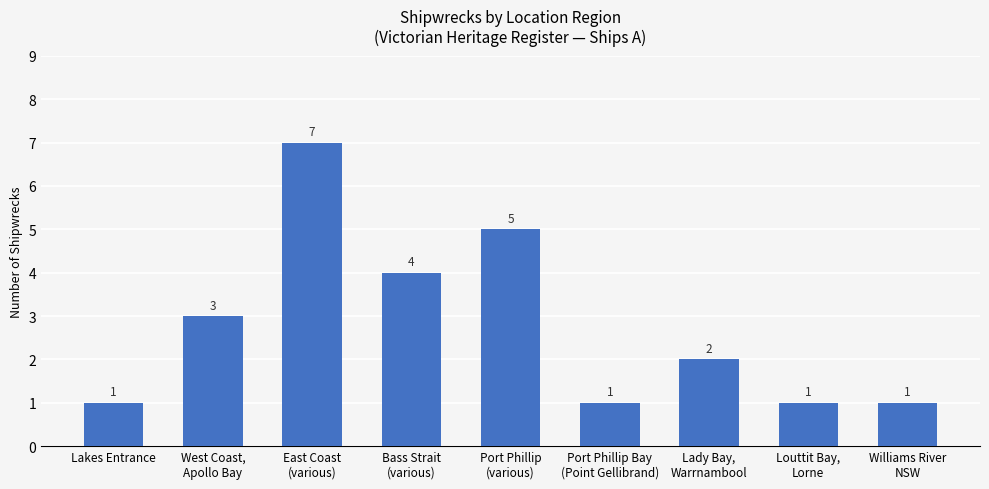

The chart shows a value of 2 at Bass Strait
(various). True or false?

False